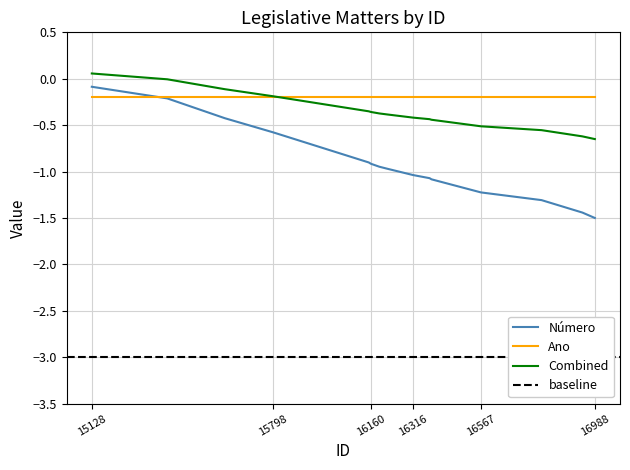

At which label is the value closest to 0?

15128